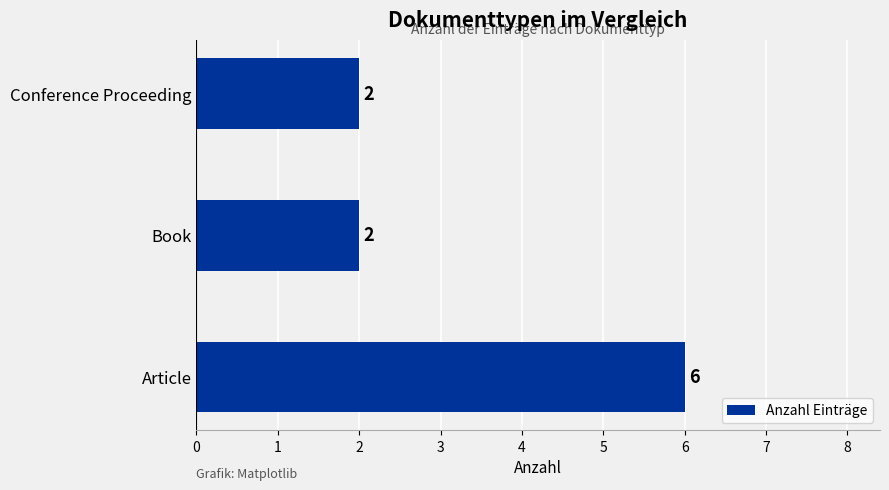

What is the difference between the maximum and minimum values?

4